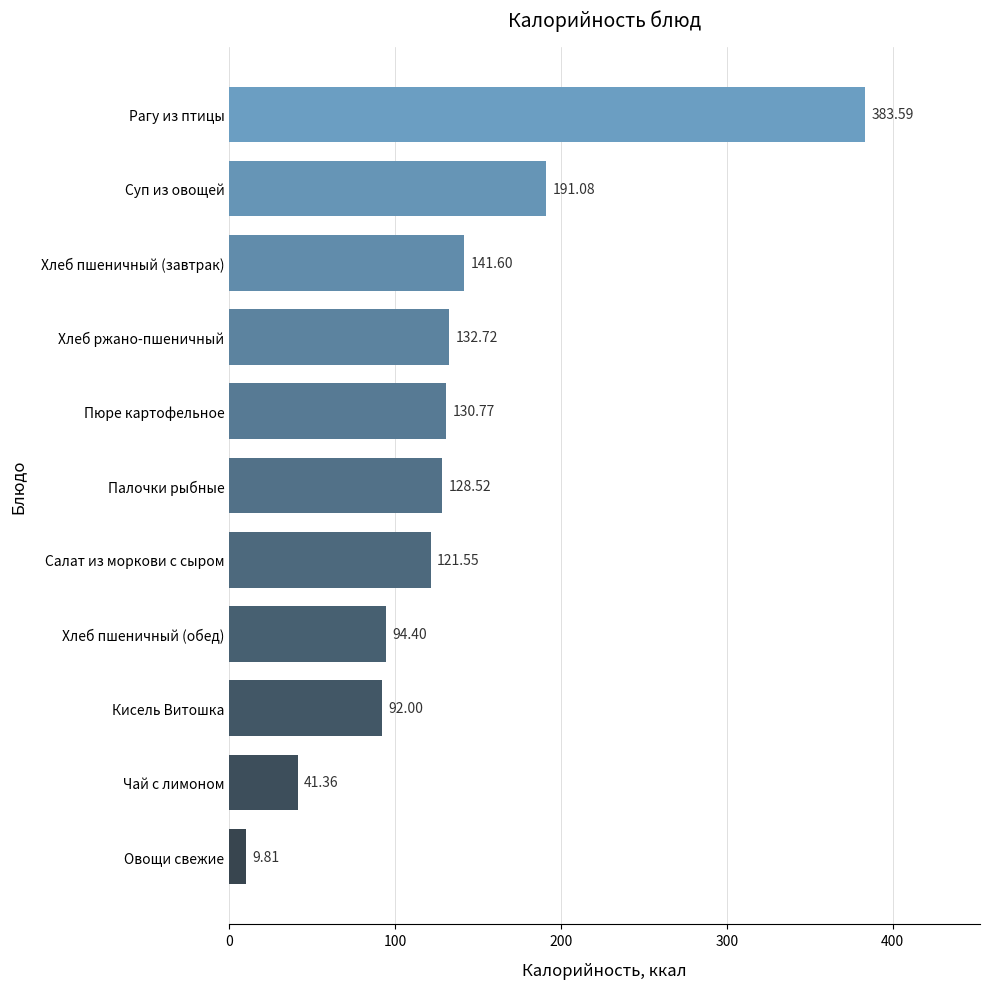

At which category does the chart reach its peak across all series?

Рагу из птицы